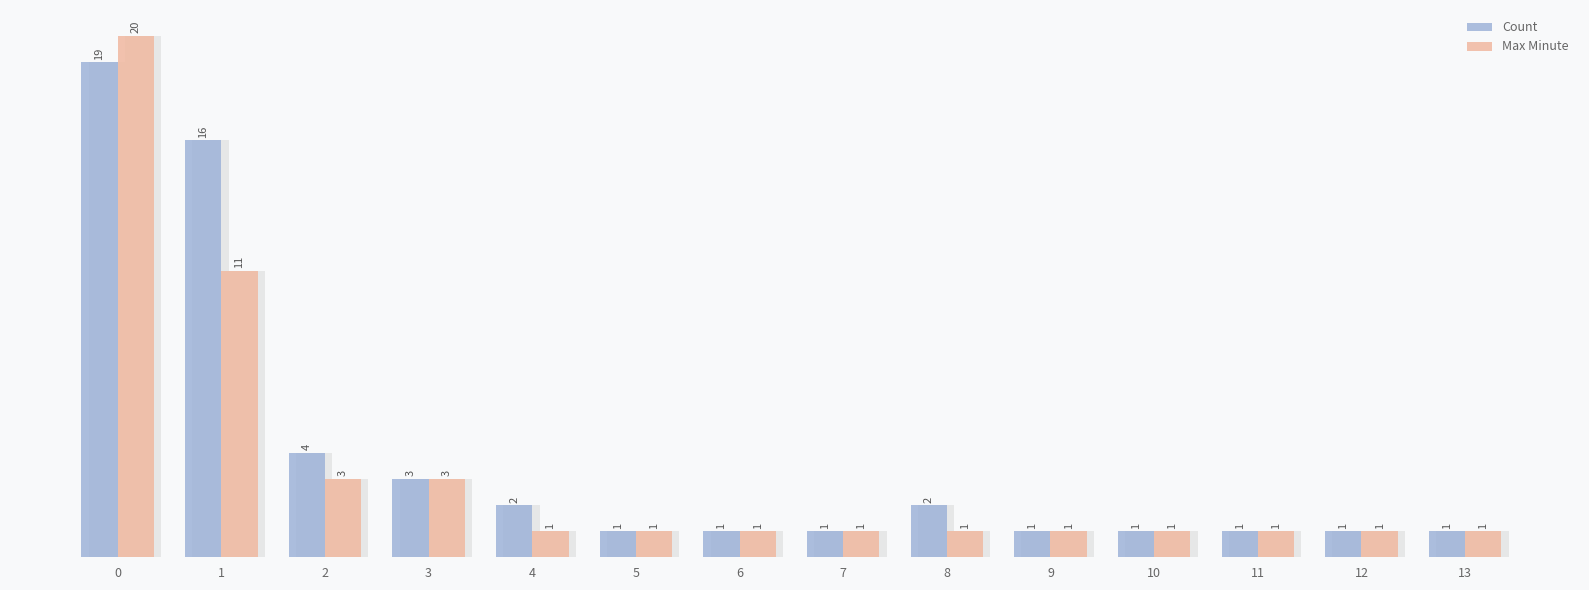

List the labels in order of Count value, largest first.

0, 1, 2, 3, 4, 8, 5, 6, 7, 9, 10, 11, 12, 13